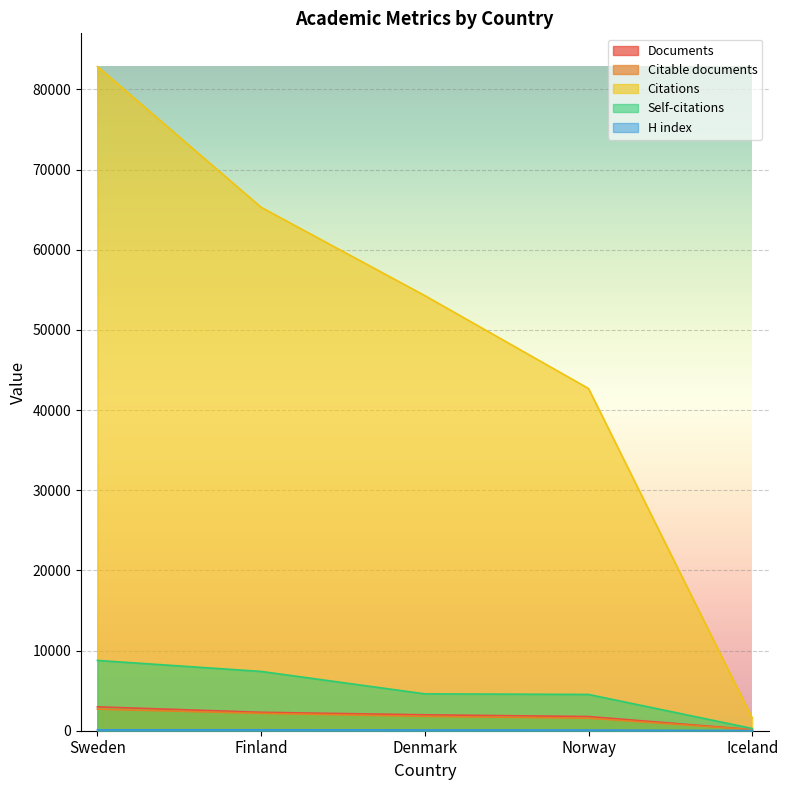

True or false: Citations has a value of 1587 at Iceland.

True